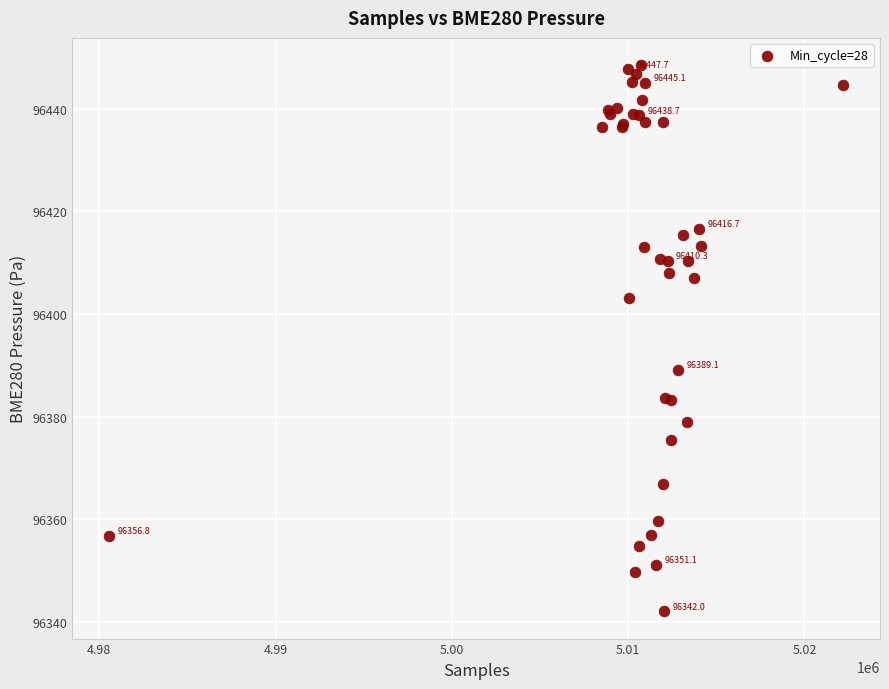

What Y value in the scatter plot is closest to 96395?

96389.1